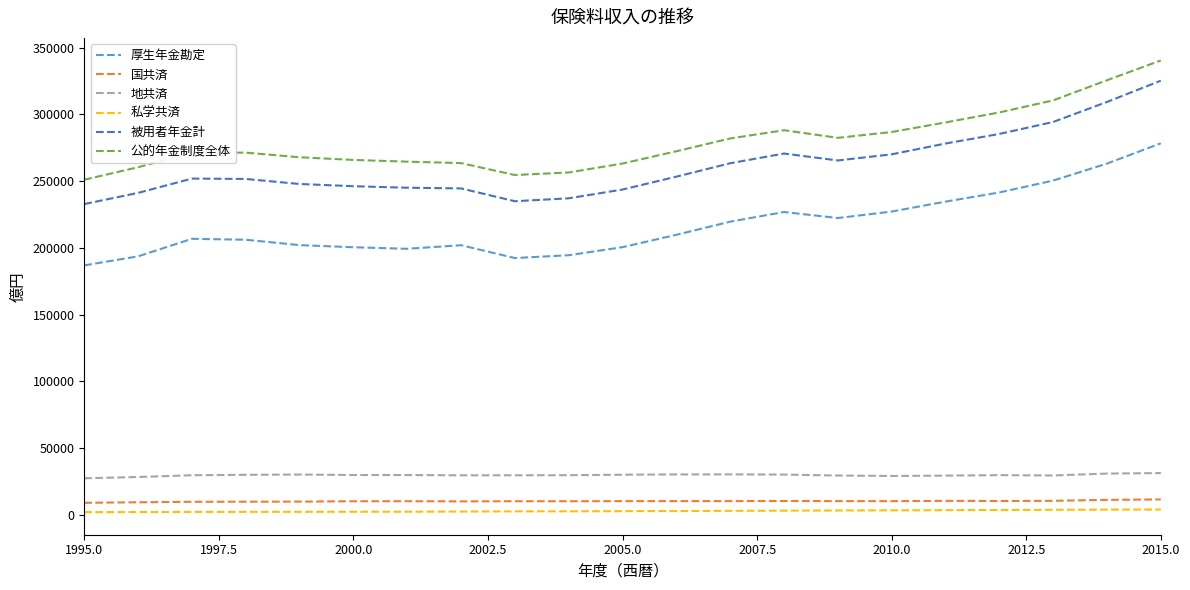

Which series has the largest range (max minus min)?

被用者年金計